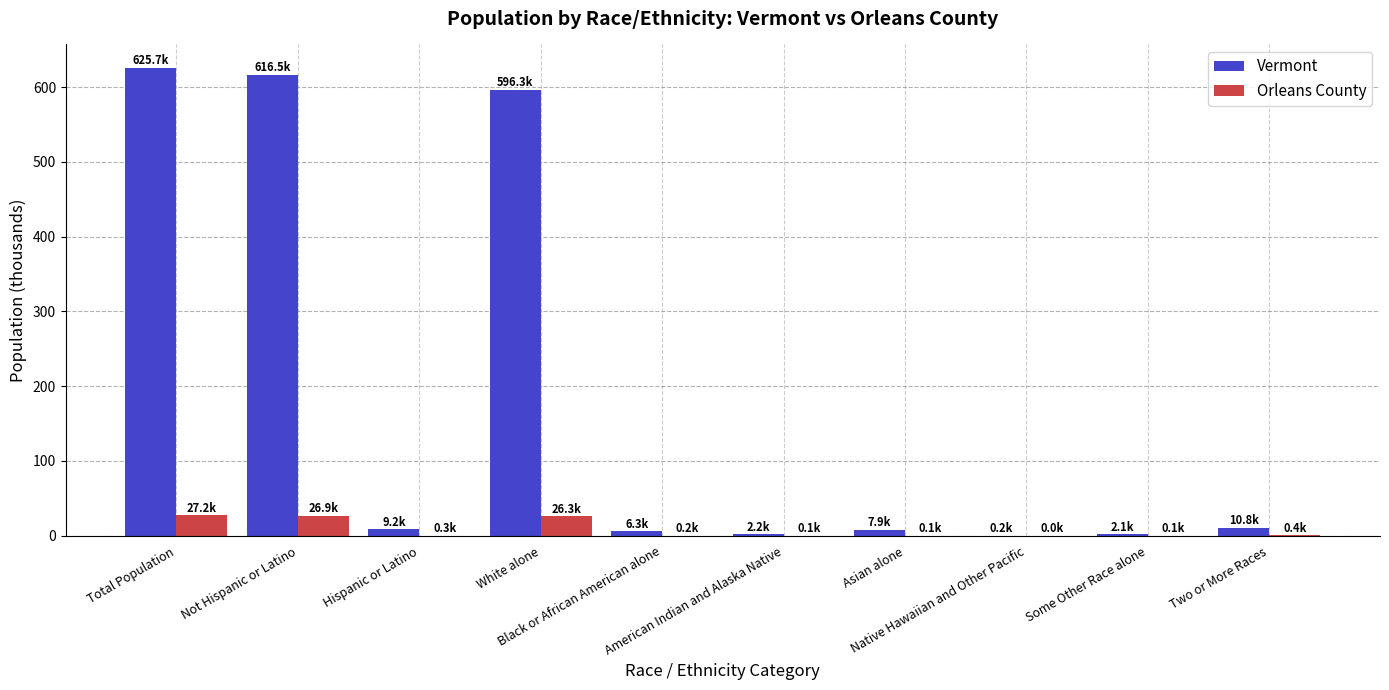

Which series has the largest total across all categories?

Vermont